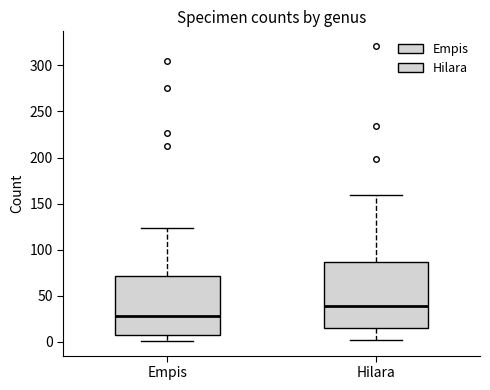

Reading left to right, transcribe this box plot: for each box, give where its median line is, the range the box spans, and where its two whiskers end, as read against the y-axis. The values are not printed on the chart, so give them approximately, as read against the axis.

Empis: median 30, box 10 to 70, whiskers 0 to 125
Hilara: median 40, box 15 to 85, whiskers 0 to 160